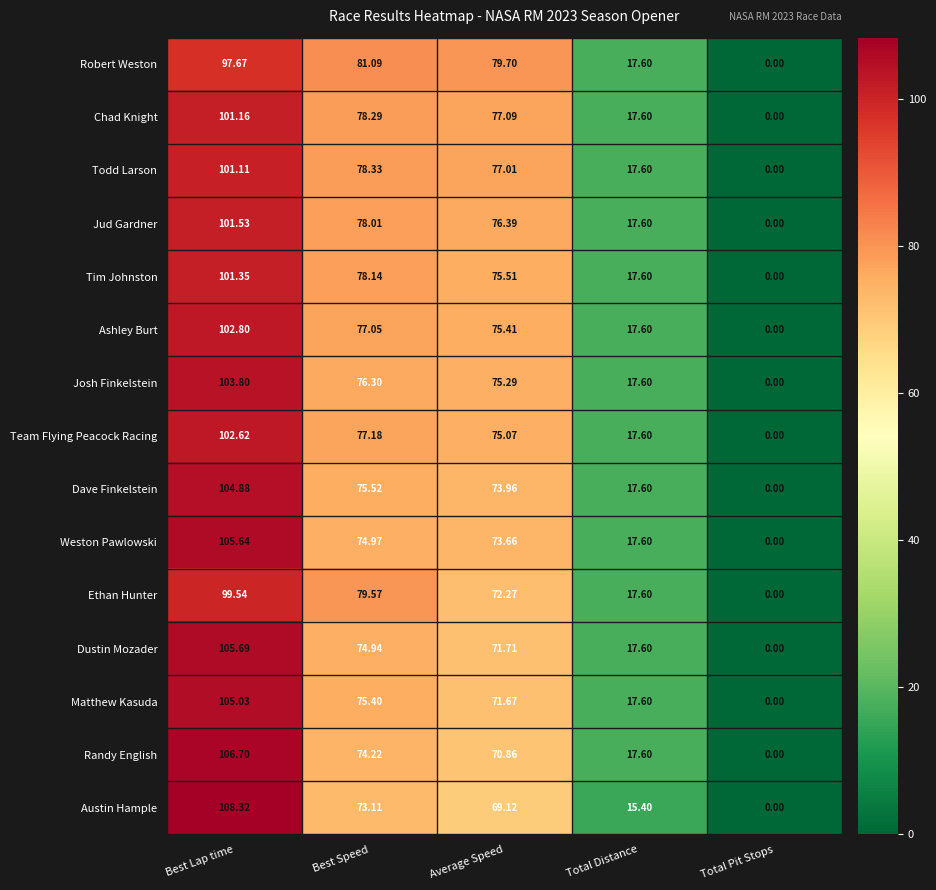

What is the difference between the highest and lowest values at Total Distance?

2.2